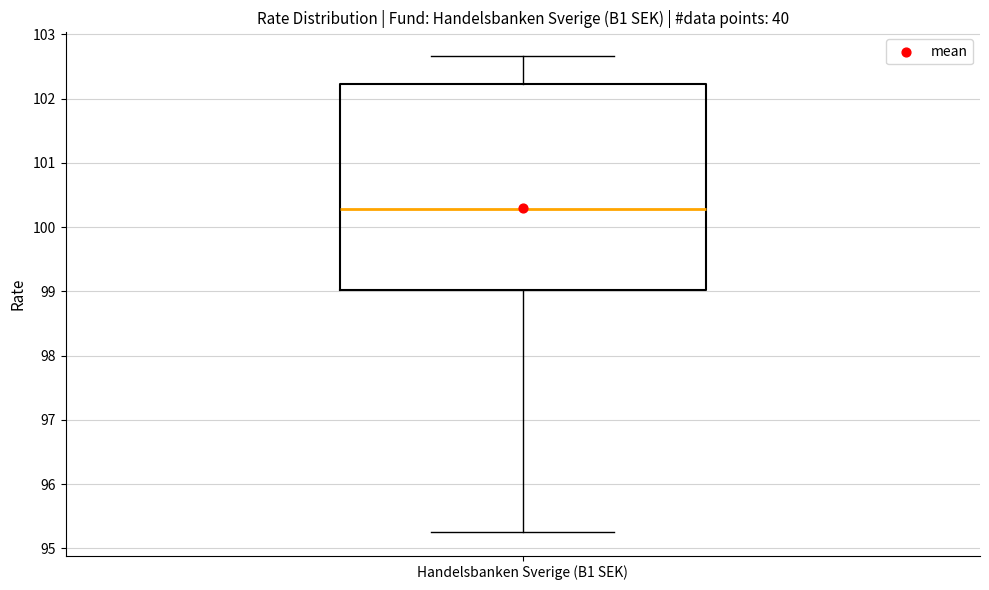

Where is the upper edge of the box for Handelsbanken Sverige (B1 SEK) on the y-axis? The values are not printed on the chart, so give them approximately, as read against the axis.

102.2